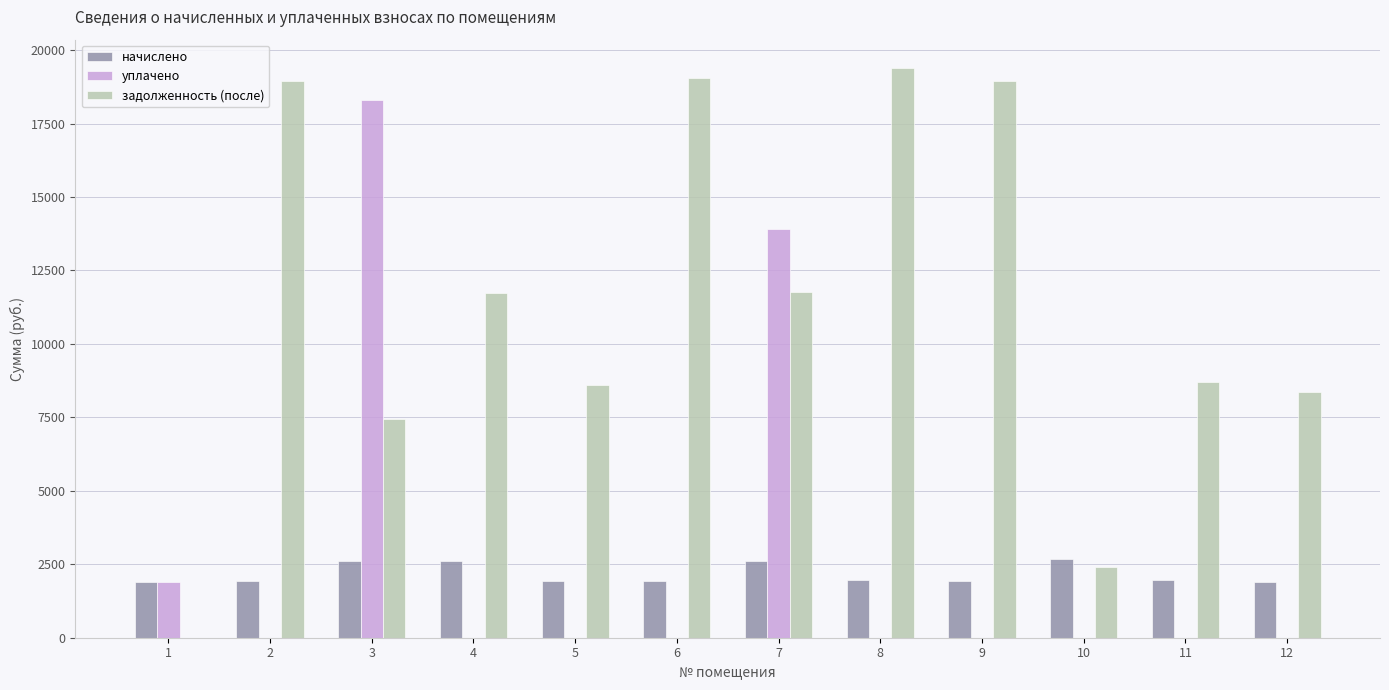

What is the sum of the начислено values at 1 and 11?

3844.2